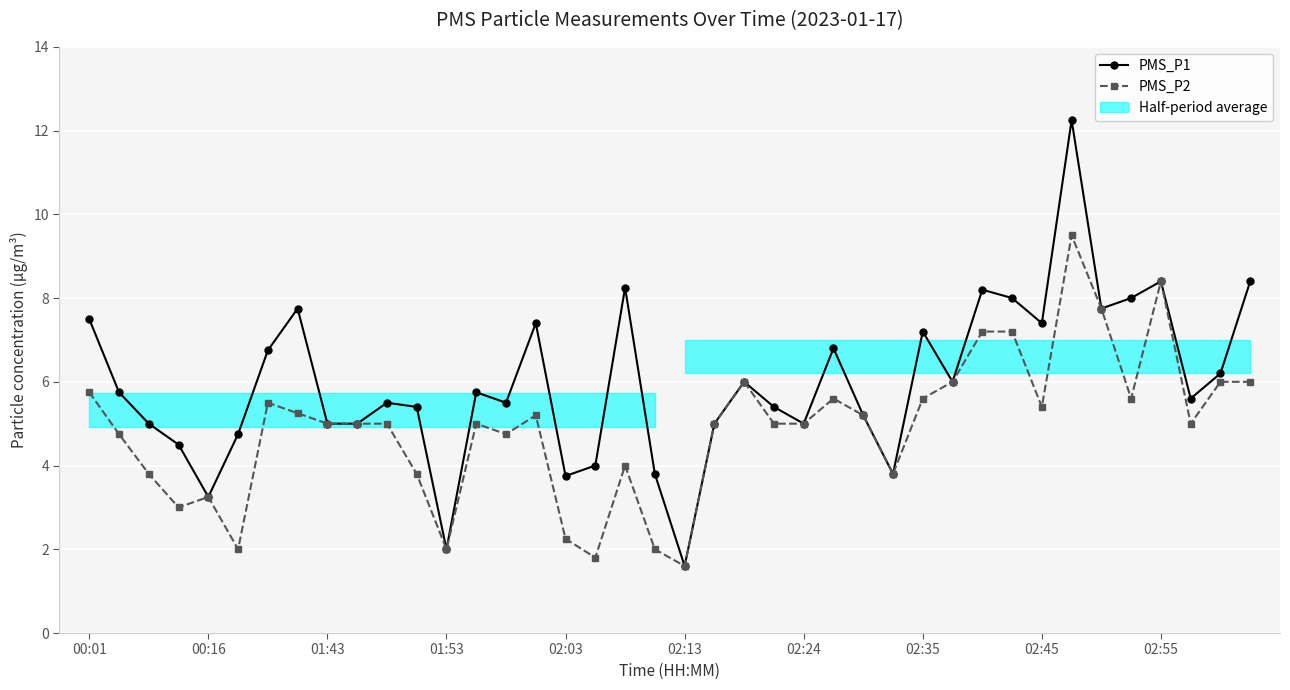

Read the PMS_P1 value at 33.

12.2